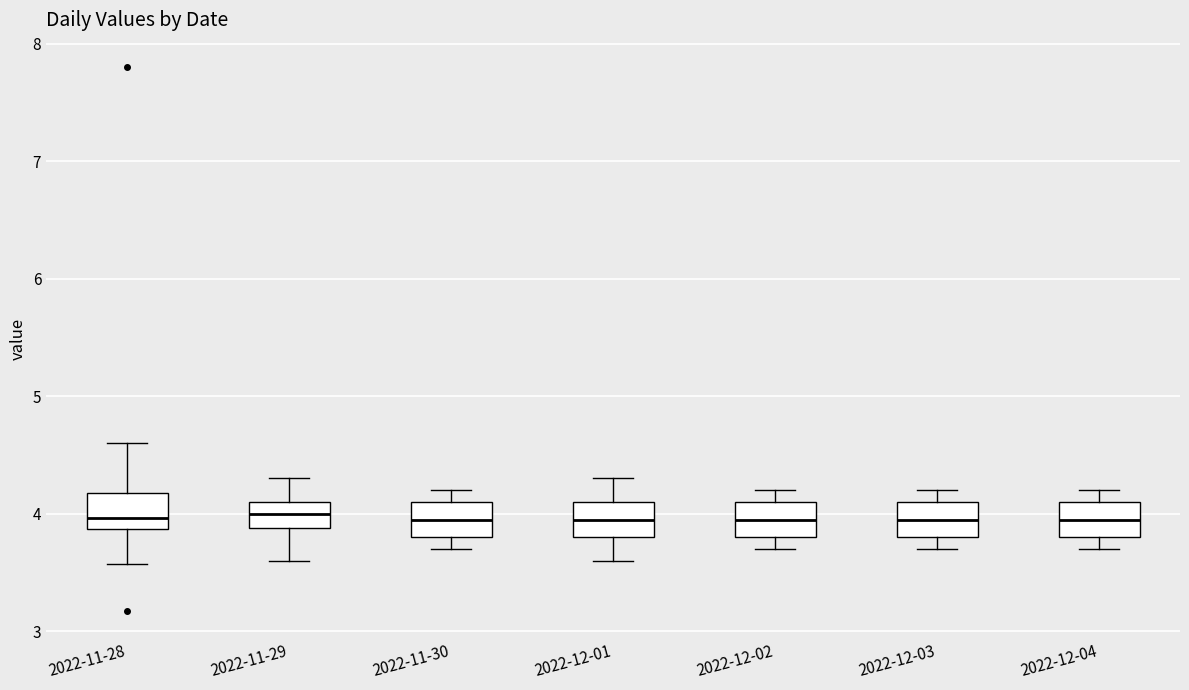

Where does the lower whisker of the box for 2022-12-01 end on the y-axis? The values are not printed on the chart, so give them approximately, as read against the axis.

3.6